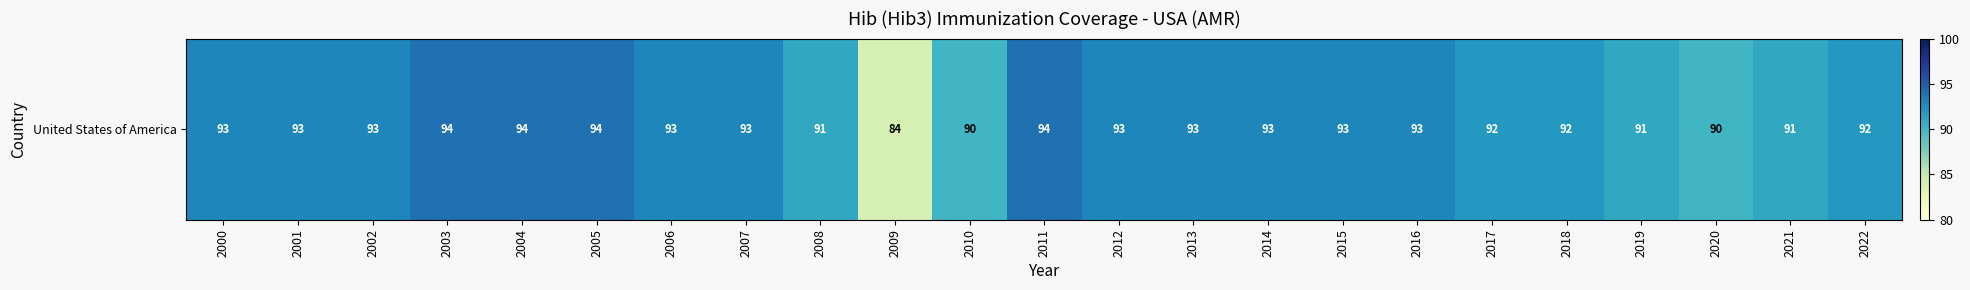

At which label is the value closest to 89?

2010